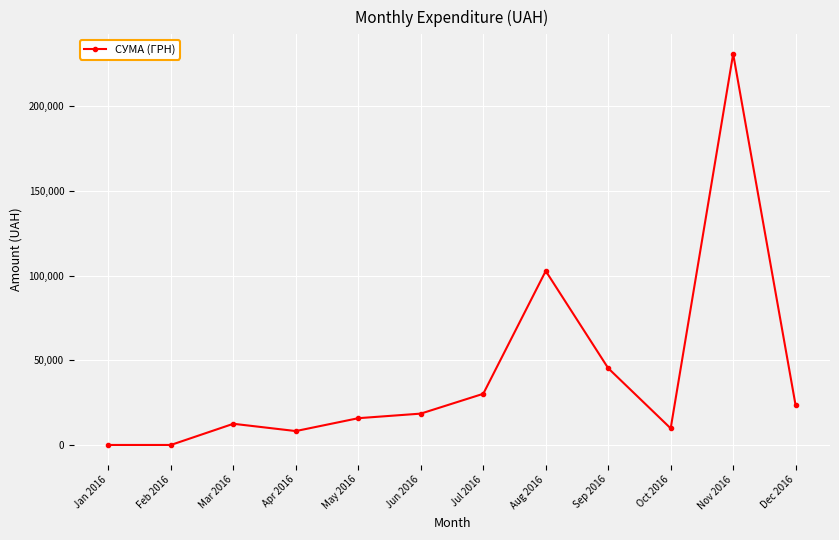

What is the maximum value shown in the chart?

230842